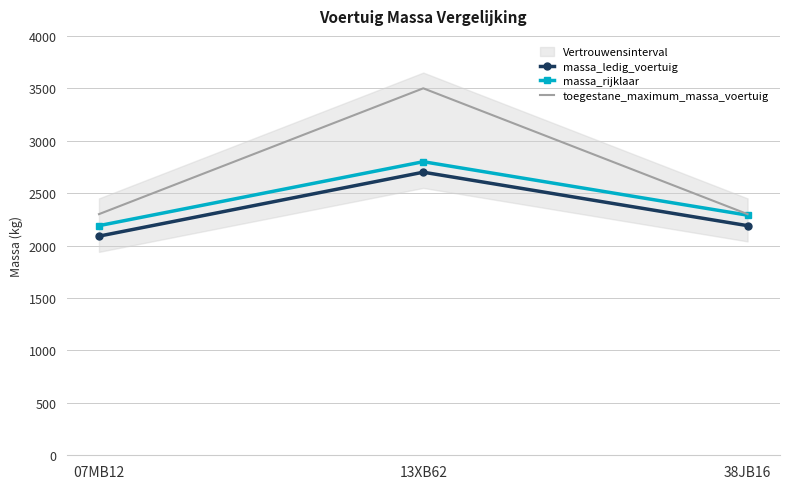

Reading left to right, what are all the values shown in this chart?

massa_ledig_voertuig: 2090	2700	2190
massa_rijklaar: 2190	2800	2290
toegestane_maximum_massa_voertuig: 2300	3500	2300